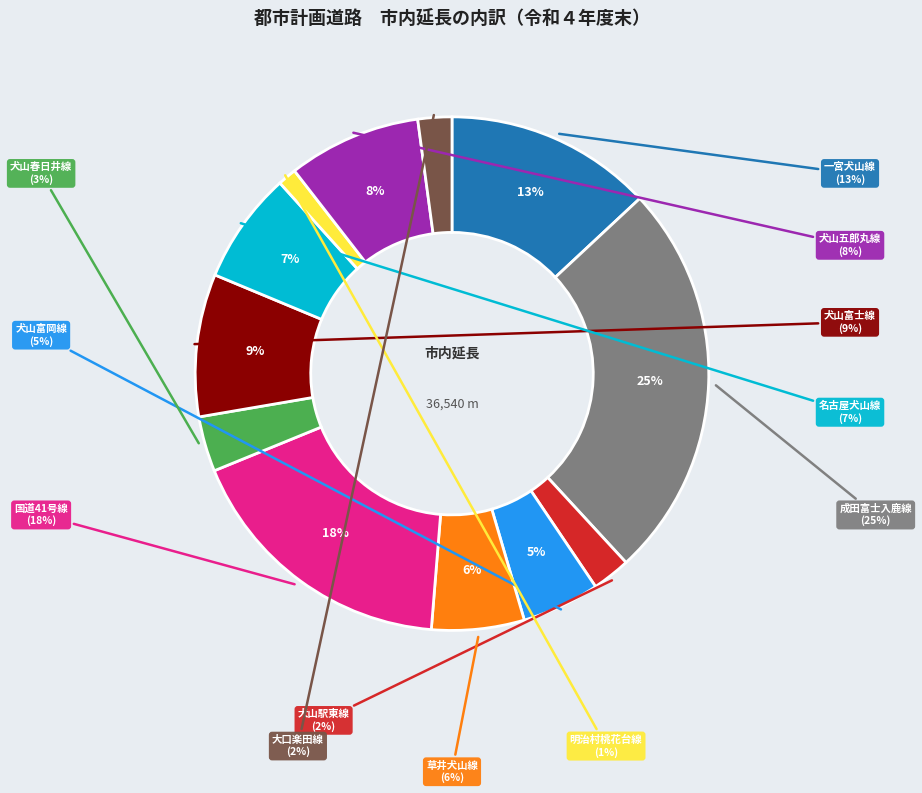

What percentage is the 草井犬山線 slice, to the nearest percent?

6%